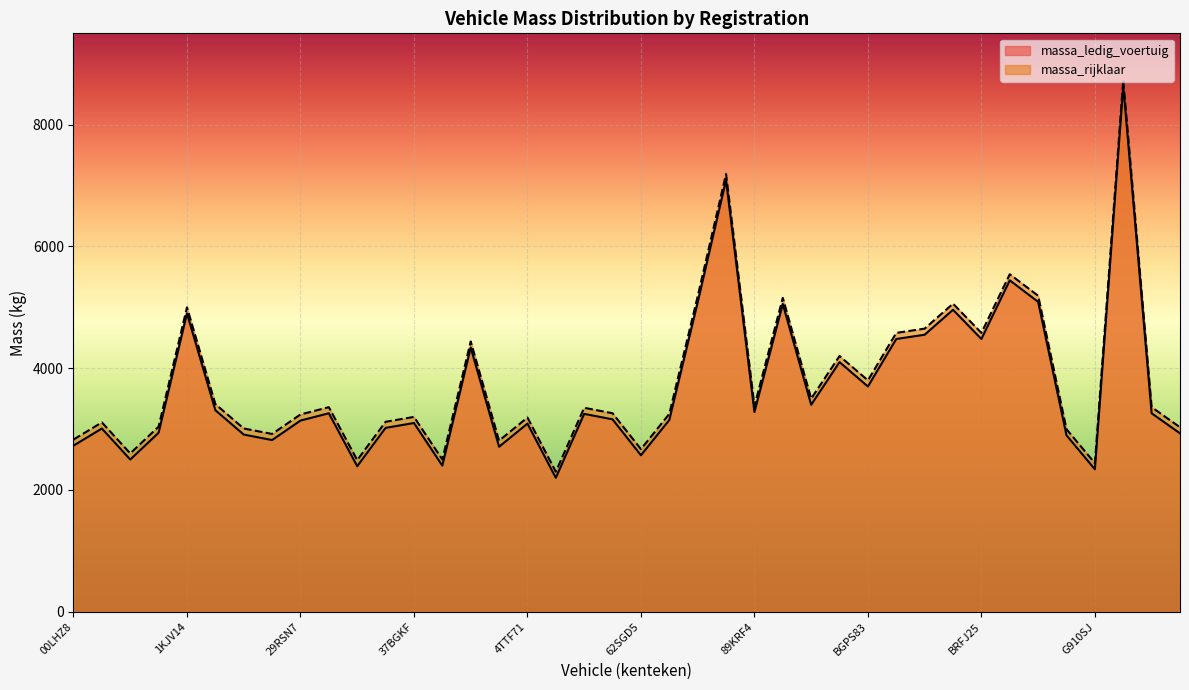

Does the chart display data point markers on the line(s)?

No